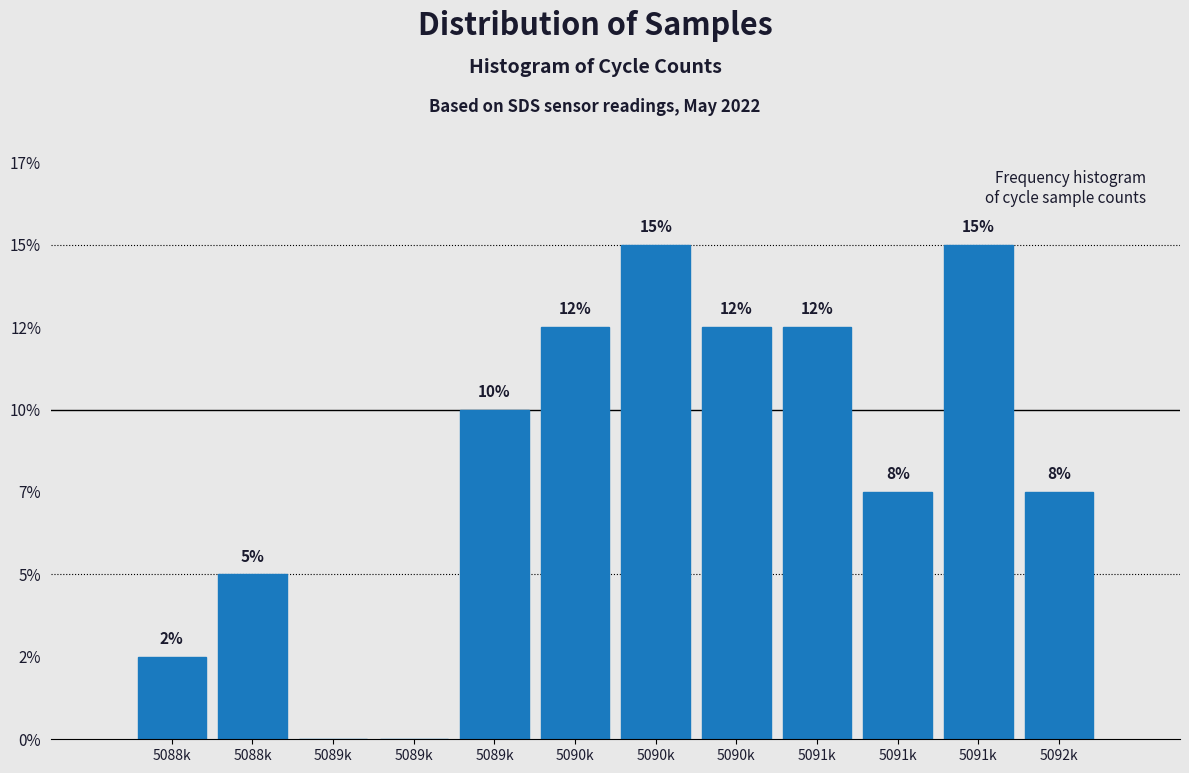

Are the bars horizontal?

No